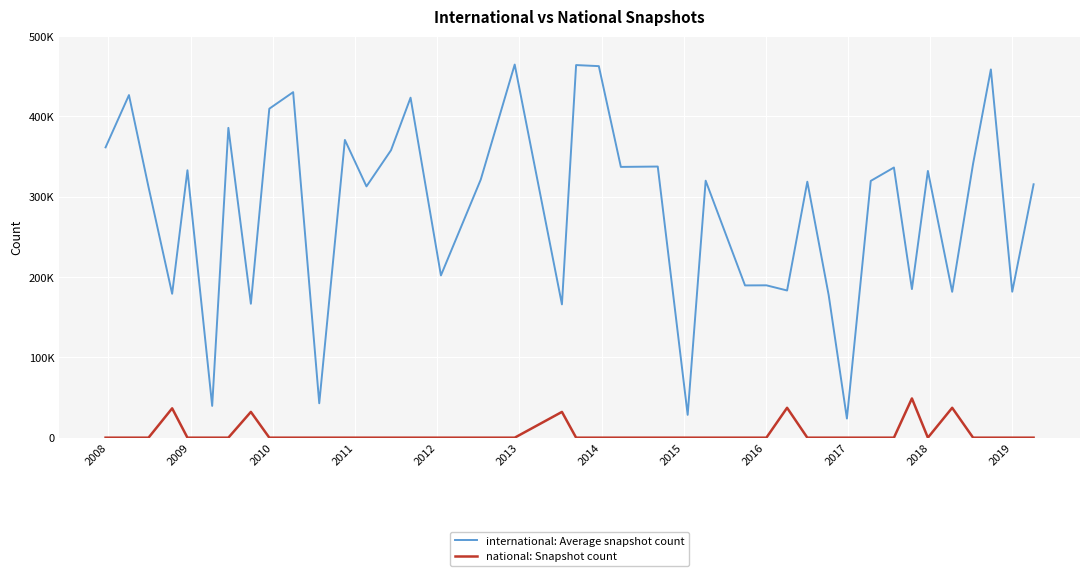

True or false: international: Average snapshot count and national: Snapshot count cross at least once.

False